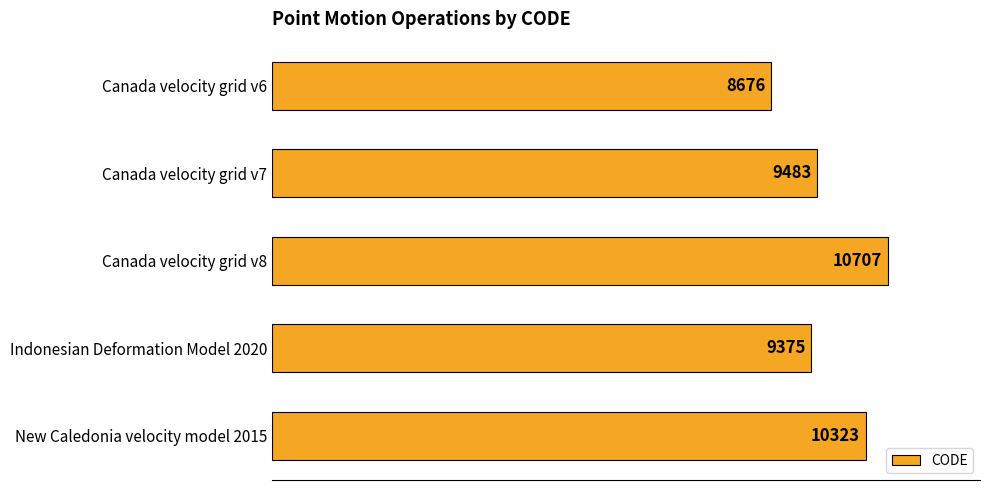

At which label is the value closest to 9691?

Canada velocity grid v7